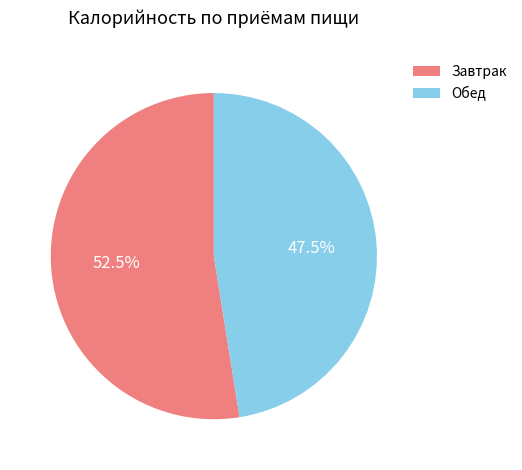

Which has a higher value, Обед or Завтрак?

Завтрак